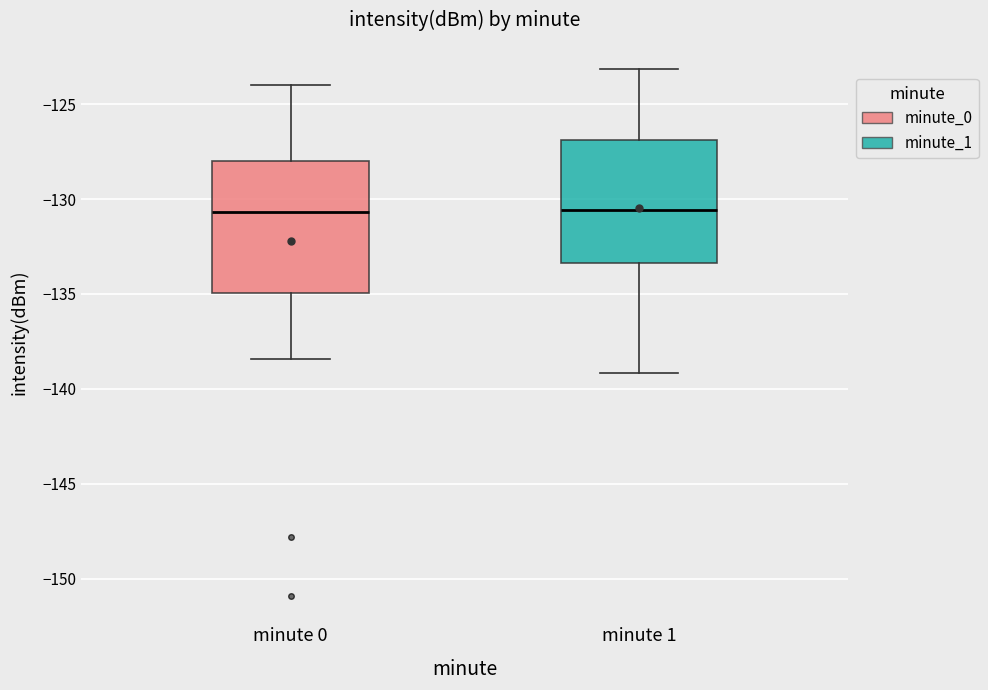

Reading left to right, read every box against the y-axis: the position of its median line, the range the box covers, and the ends of its whiskers. The values are not printed on the chart, so give them approximately, as read against the axis.

minute 0: median -130.5, box -135.0 to -128.0, whiskers -138.5 to -124.0
minute 1: median -130.5, box -133.5 to -127.0, whiskers -139.0 to -123.0